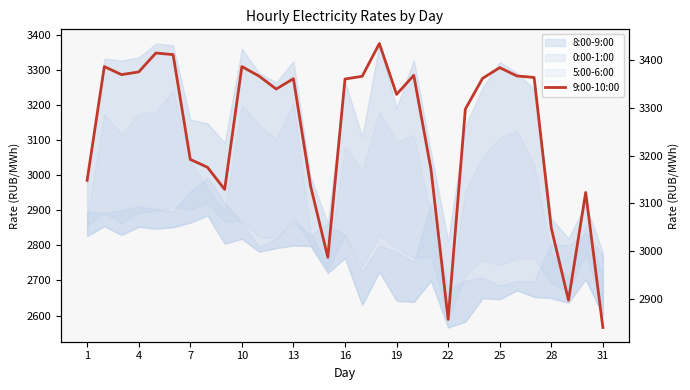

Count the number of values greater than 3360.

16